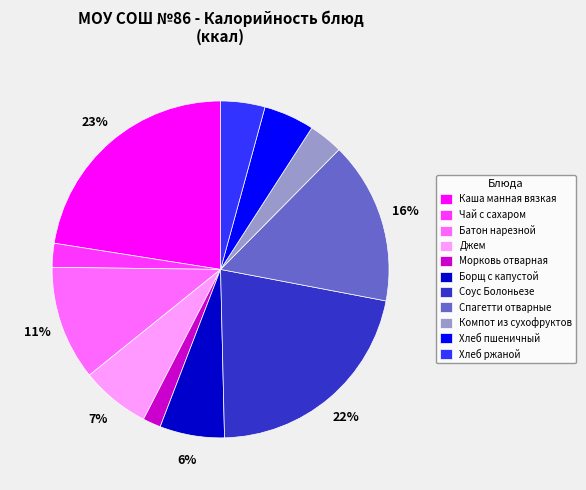

Is there any slice that represents more than half of the pie?

No